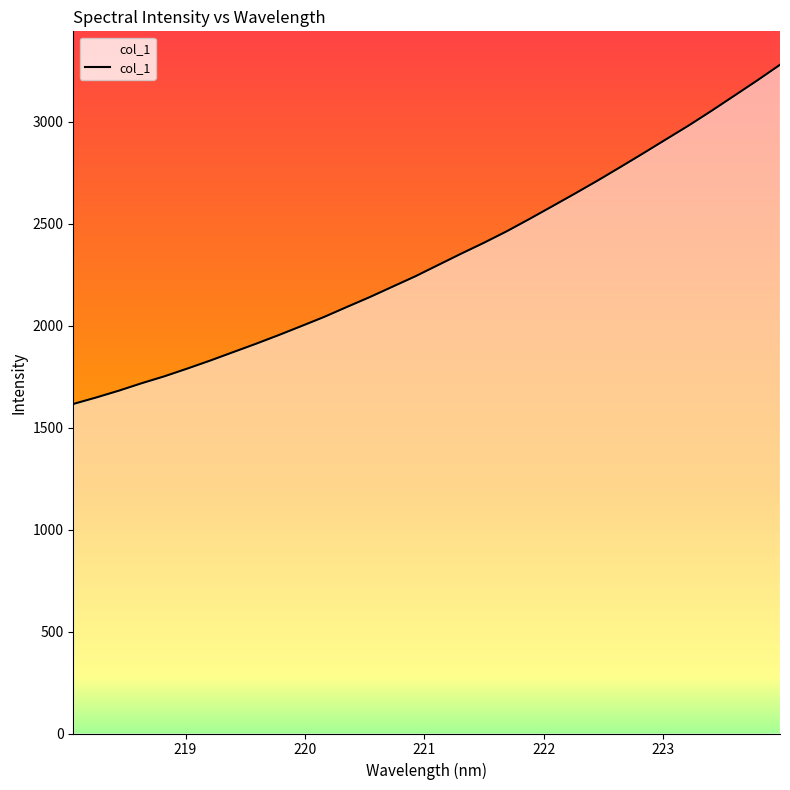

What is the greatest value displayed?

3278.7